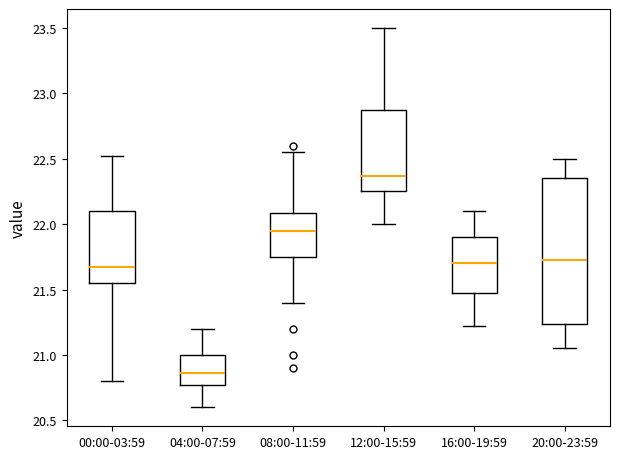

Which box is the tallest, from its lower edge to its upper edge?

20:00-23:59